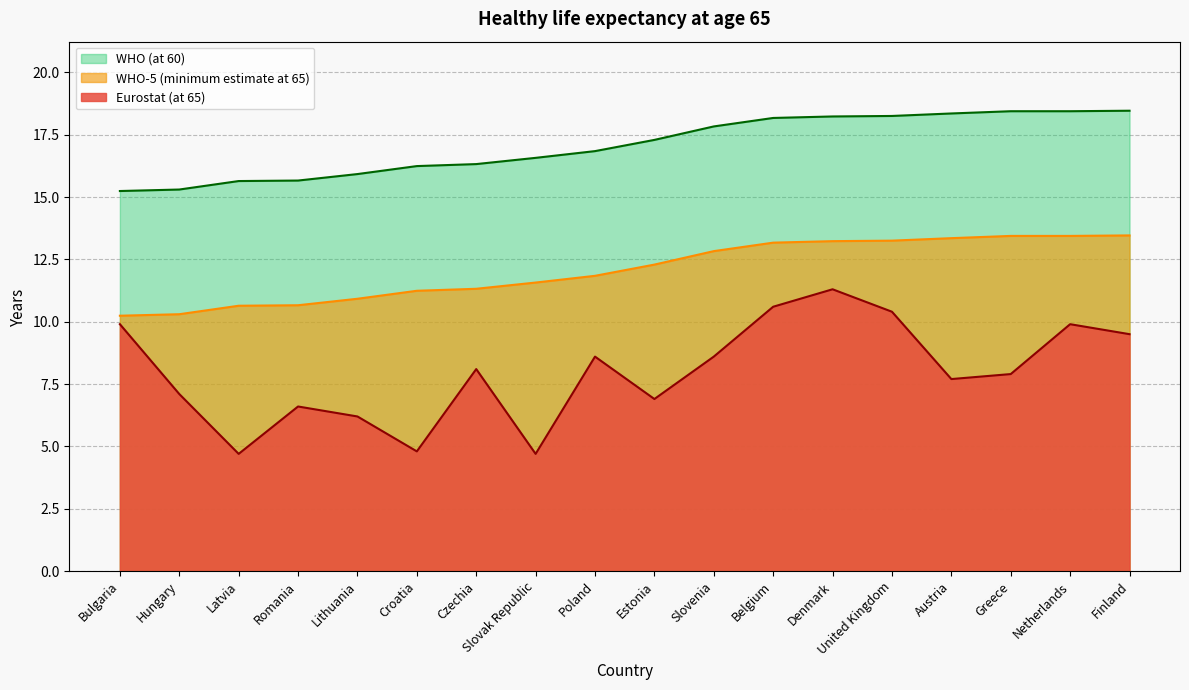

True or false: Eurostat (at 65) and WHO (at 60) intersect in this chart.

False